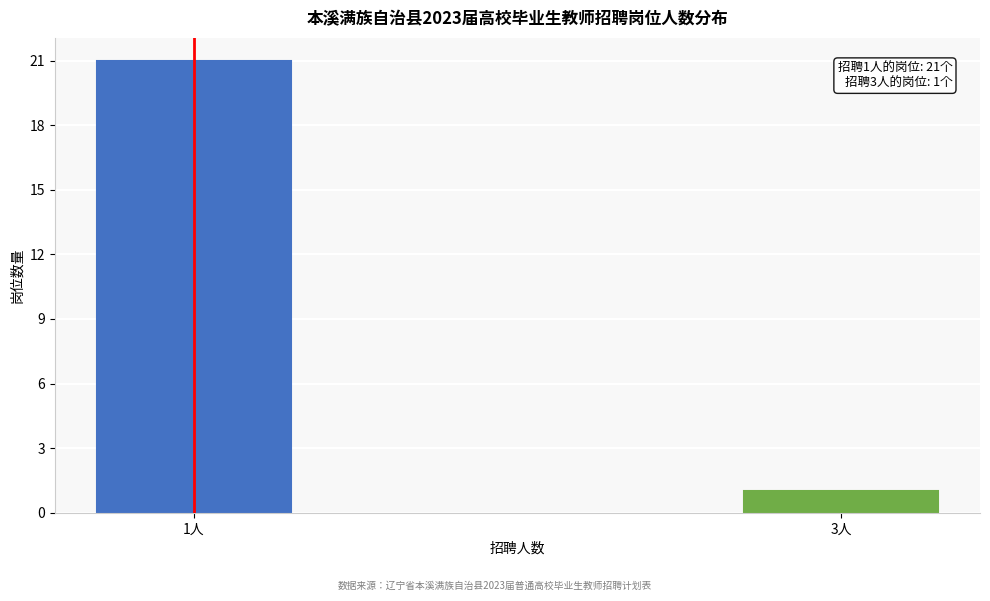

Reading left to right, extract all data points from this chart.

21	1